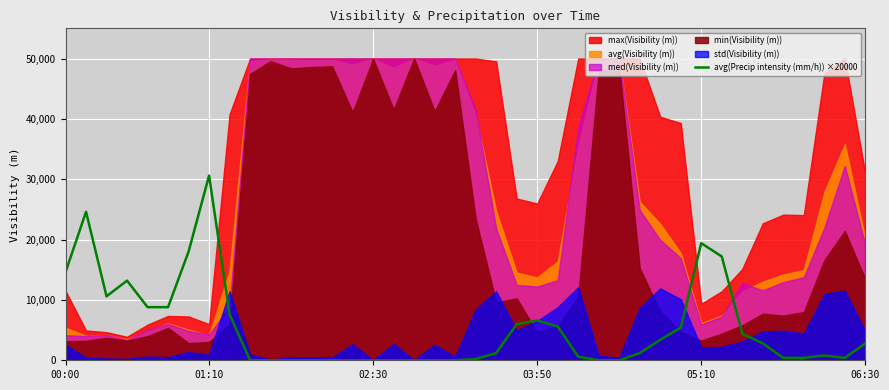

What is the highest value of the avg(Precip intensity (mm/h)) ×20000 series?

30600.0